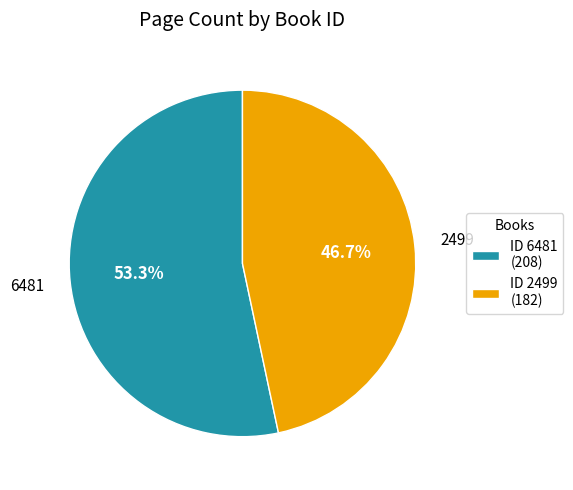

Is the sum of ID 2499 (182) and ID 6481 (208) greater than half?

Yes